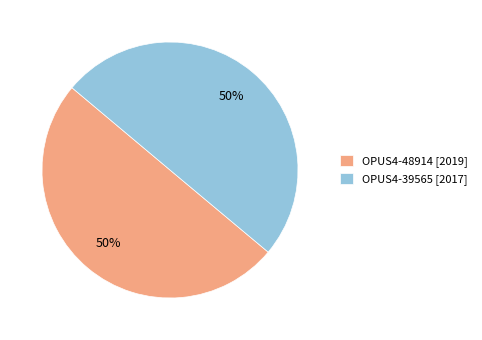

Combined, do OPUS4-39565 [2017] and OPUS4-48914 [2019] account for over 50%?

Yes